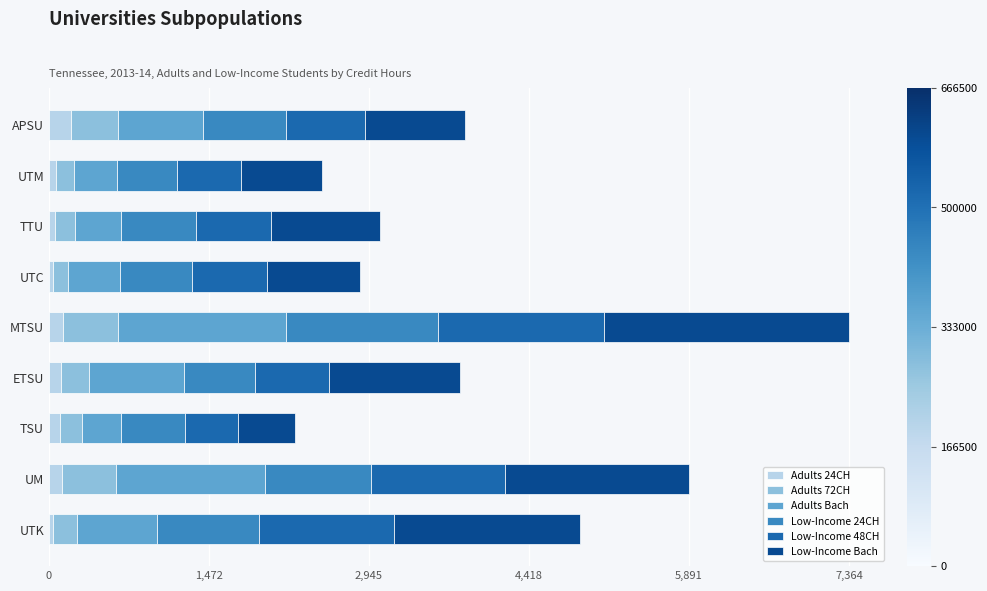

What are all the series names shown in the legend?

Adults 24CH, Adults 72CH, Adults Bach, Low-Income 24CH, Low-Income 48CH, Low-Income Bach